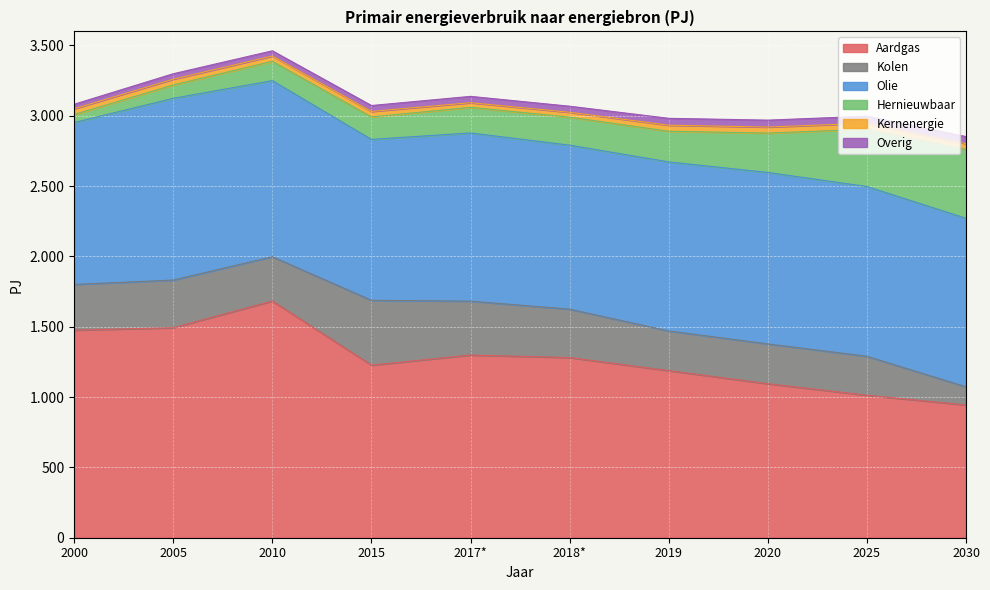

Reading left to right, transcribe all the data shown in this chart.

Aardgas: 1476	1493	1683	1227	1299	1281	1188	1095	1013	944
Kolen: 325	339	315	461	383	344	282	283	277	129
Olie: 1151	1292	1252	1144	1196	1166	1202	1219	1207	1198
Hernieuwbaar: 57	95	137	160	182	199	218	280	407	490
Kernenergie: 41	41	38	39	33	35	43	43	43	41
Overig: 32	39	37	42	45	43	49	49	50	50